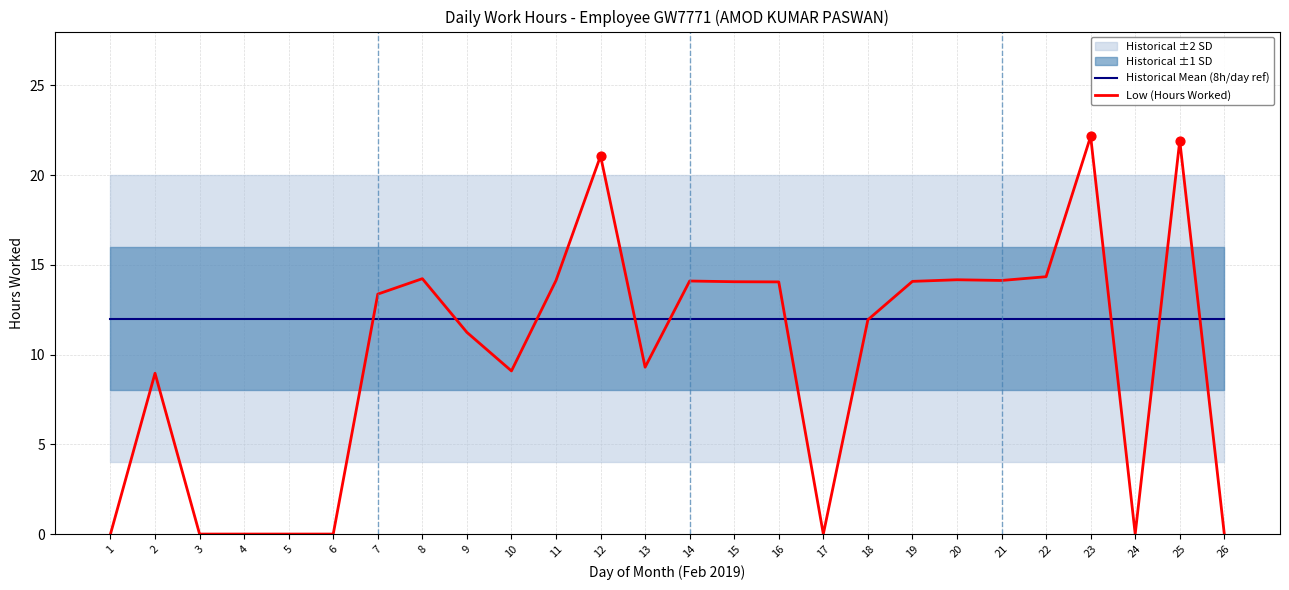

What is the total value across all series at 1?

12.0